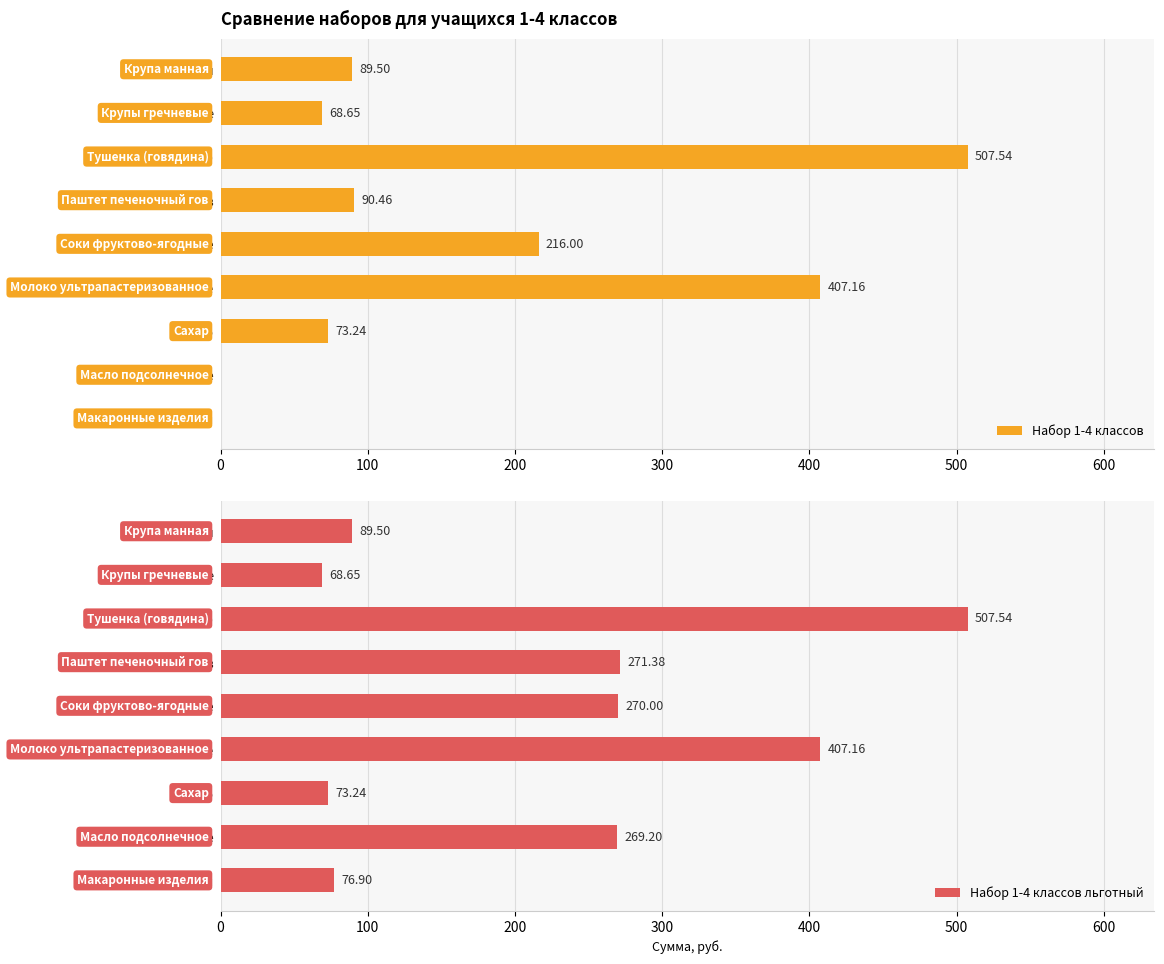

The Набор 1-4 классов льготный series shows 270.0 at Соки фруктово-ягодные. True or false?

True